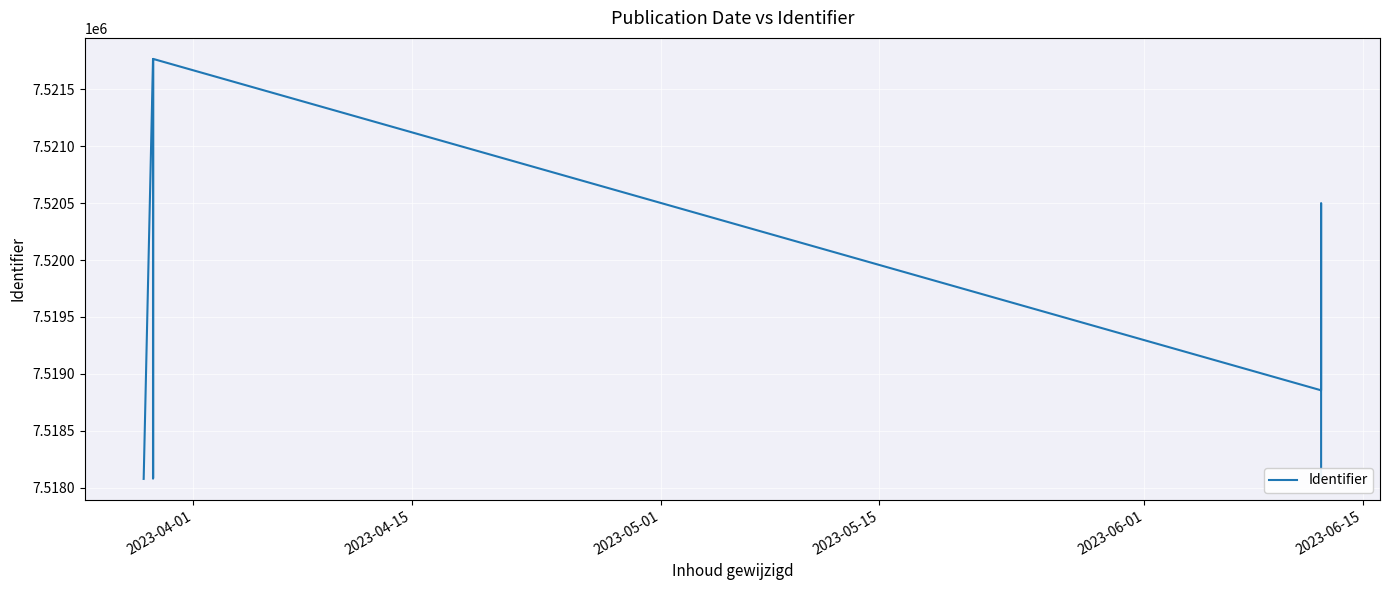

What is the difference between the maximum and minimum values?

3693